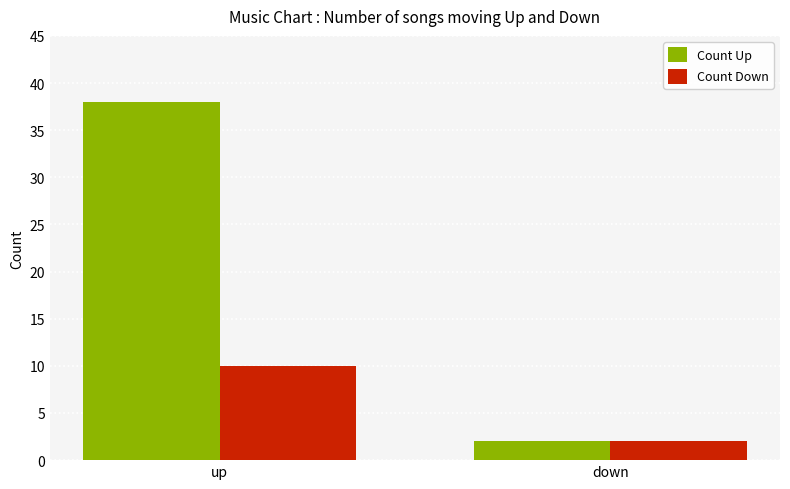

Which series changed the most between up and down?

Count Up